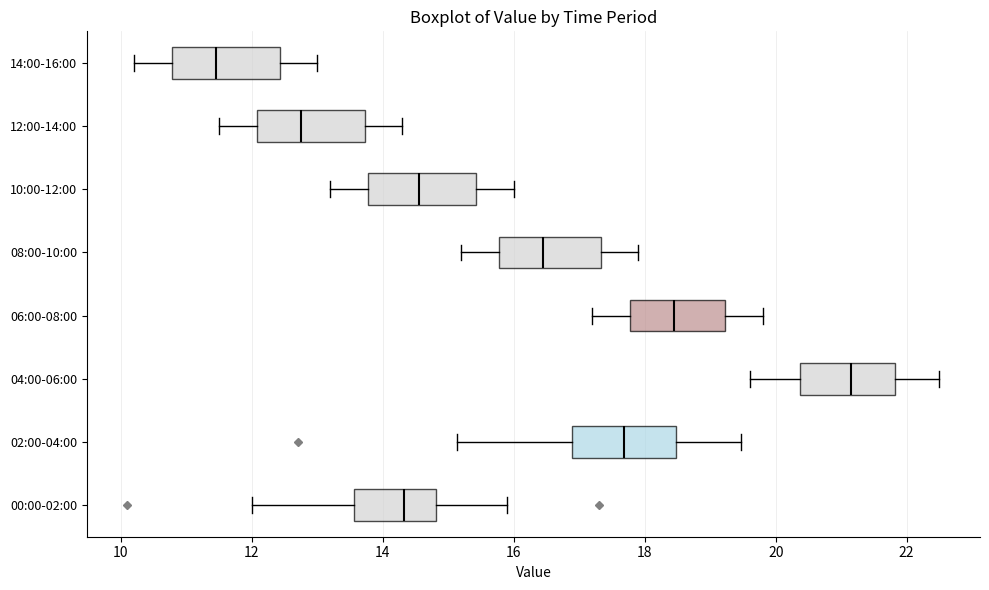

Which box's median line is the furthest to the right?

04:00-06:00